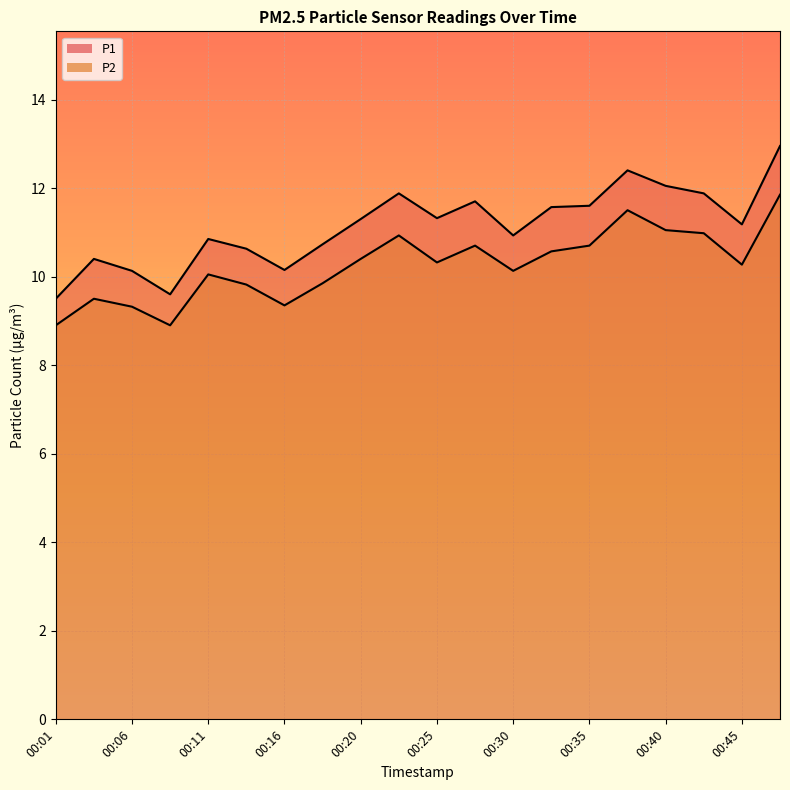

Rank the series at 00:40 from highest to lowest value.

P1, P2